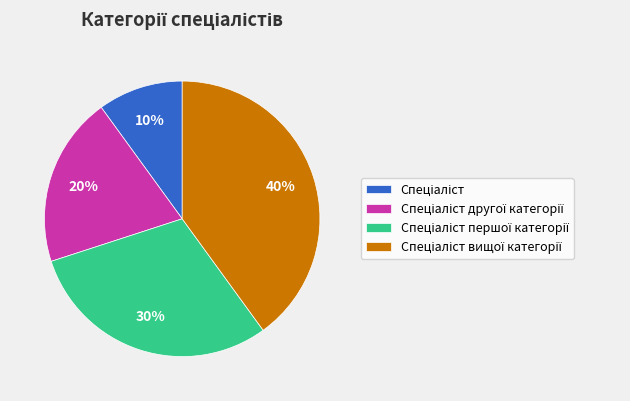

To the nearest percent, what is the difference between the largest and smallest slice percentages?

30%